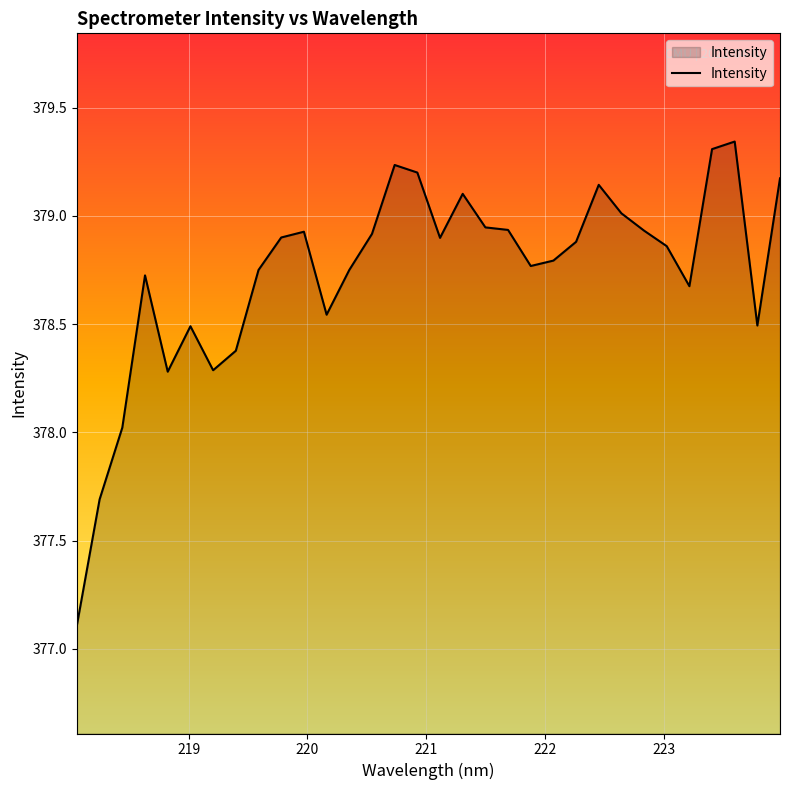

What is the difference between the maximum and minimum values?

2.2